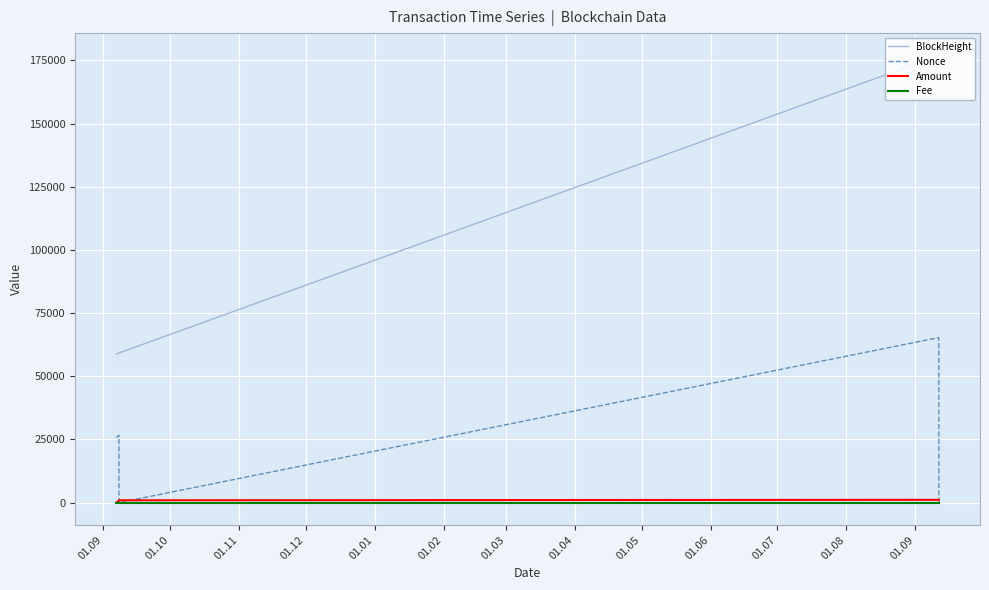

Which series has the largest total across all categories?

BlockHeight